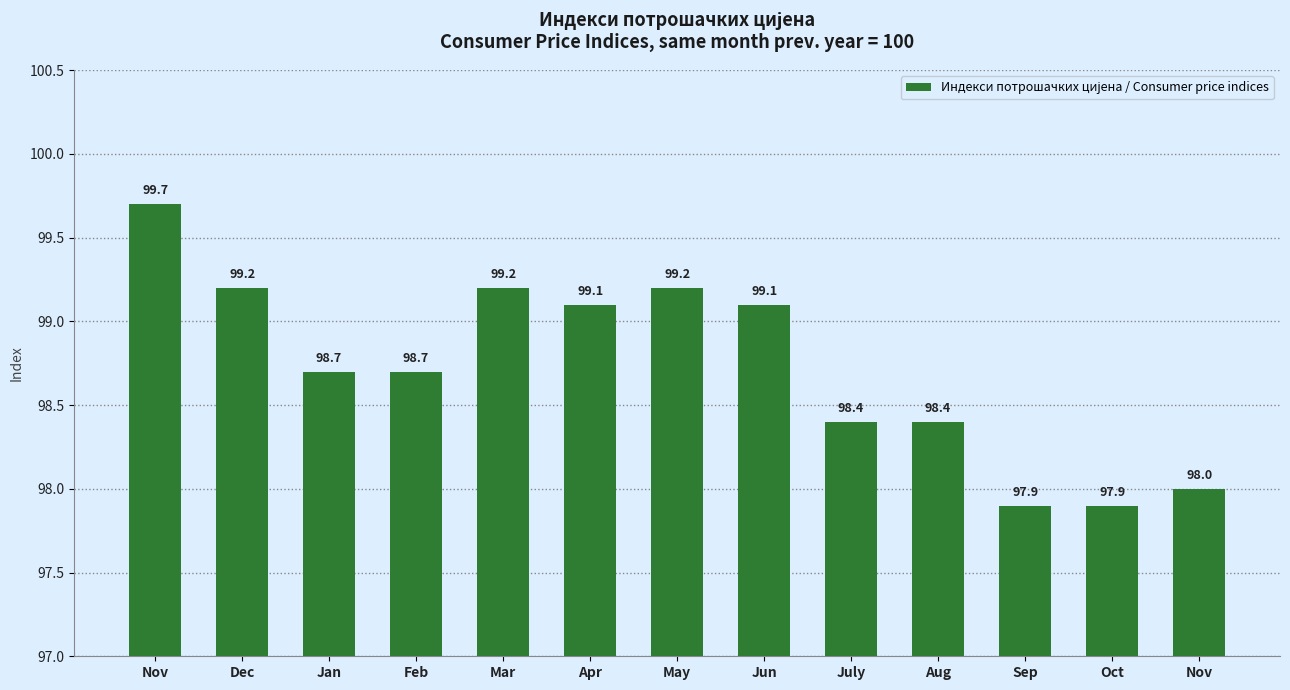

What is the label of the 8th bar from the right?

Apr